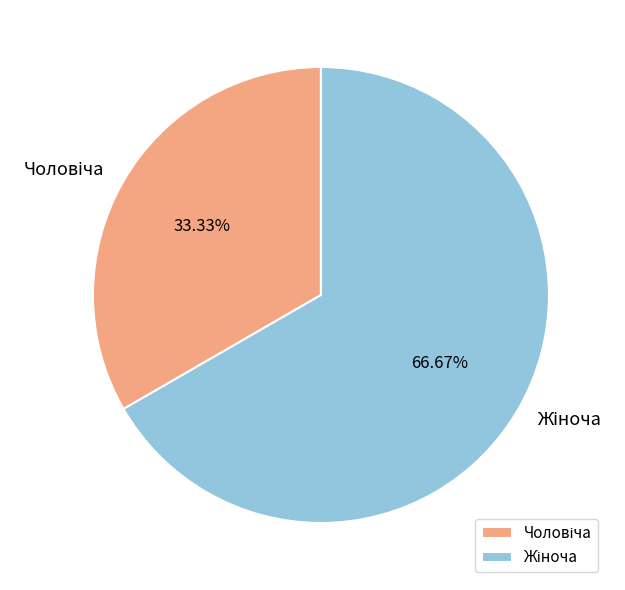

Does any single category account for the majority?

Yes